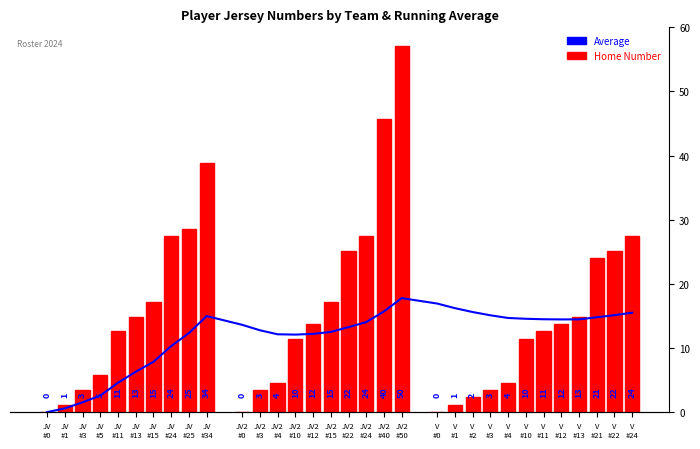

What is the label of the 30th bar from the right?

JV
#3